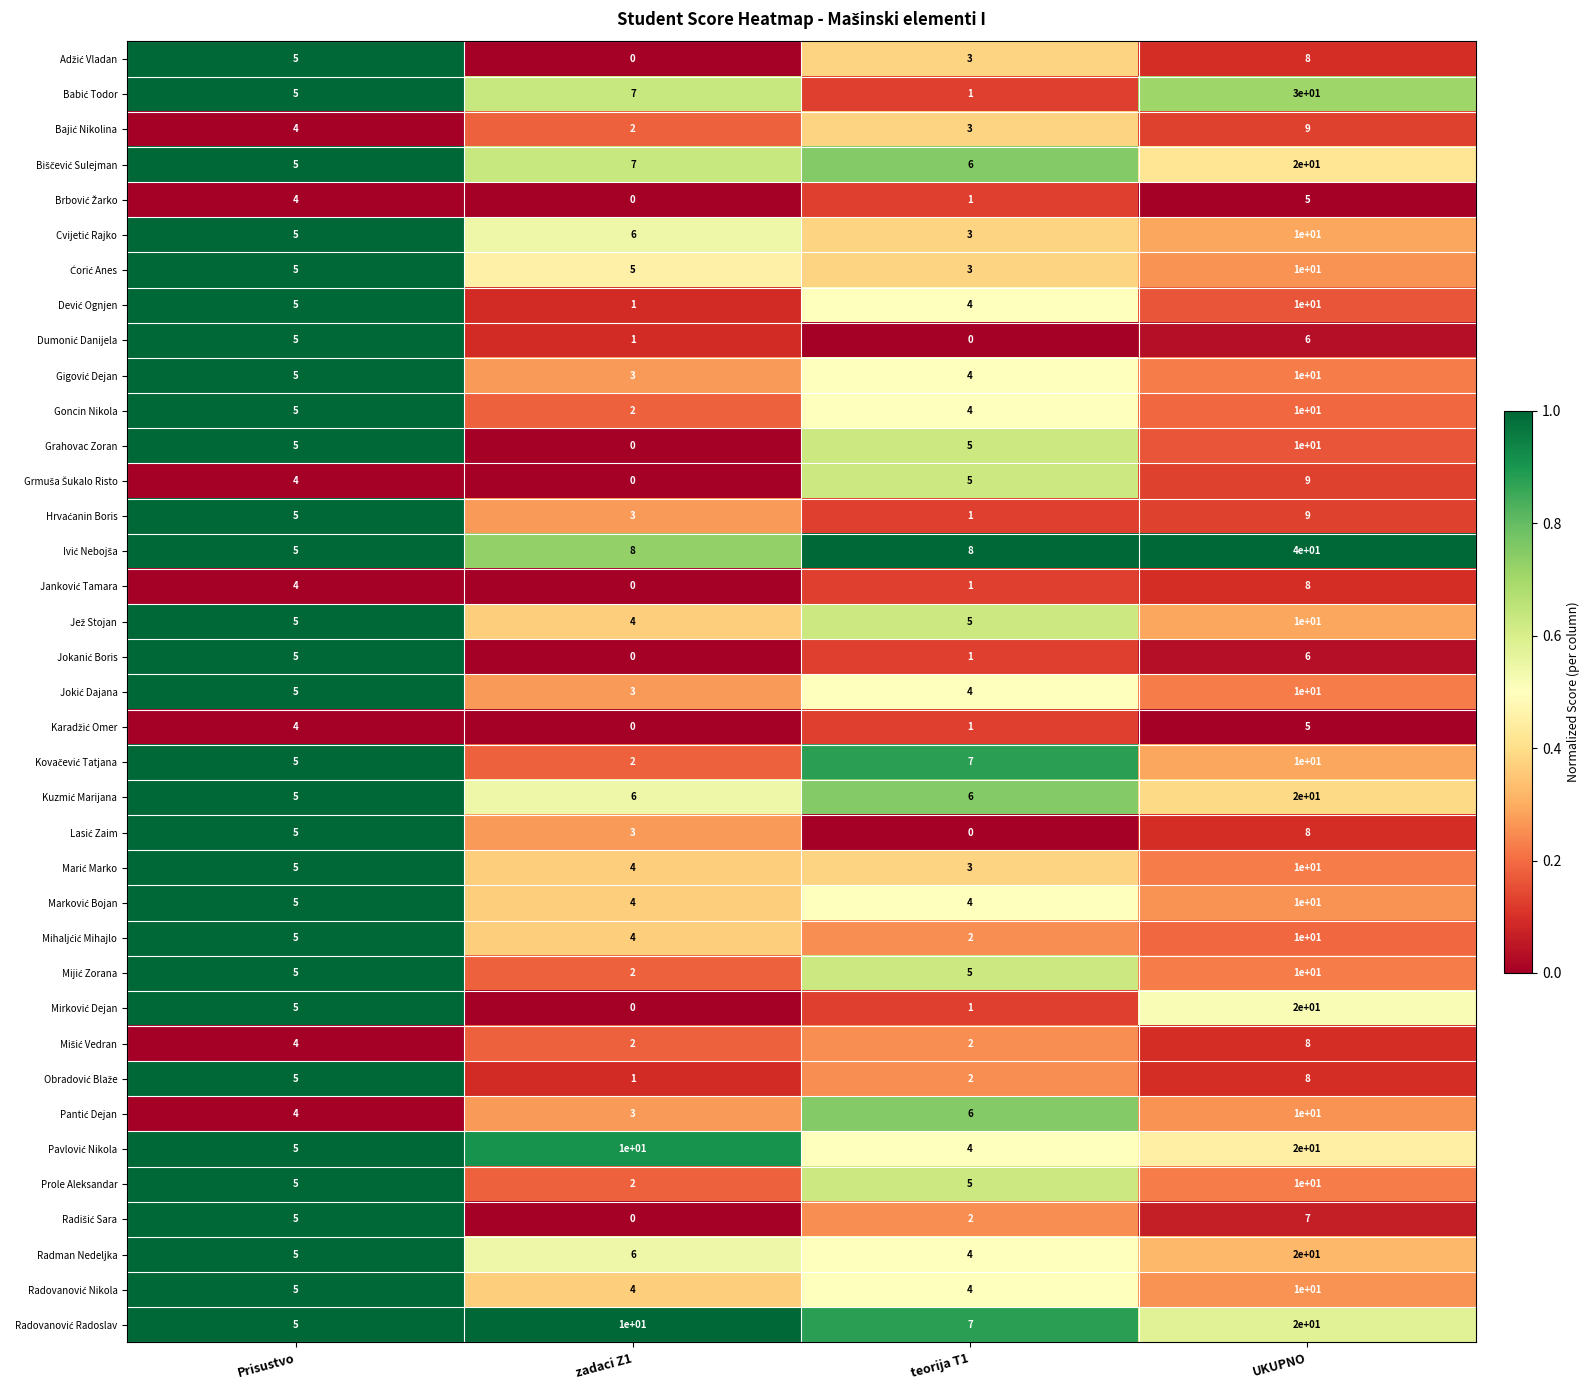

Count the Goncin Nikola values in the range 4 to 10.

3